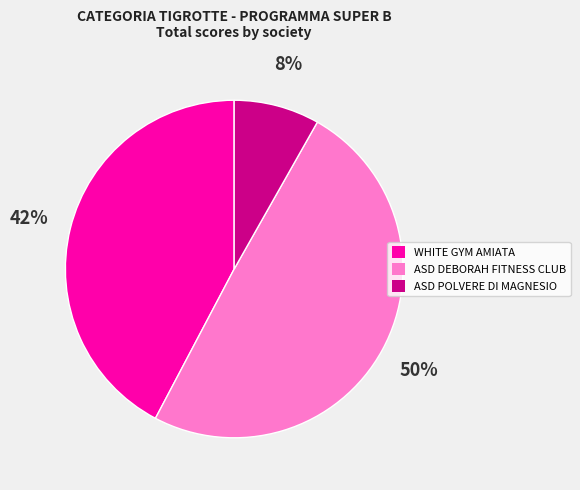

To the nearest percent, what is the average slice percentage?

33%